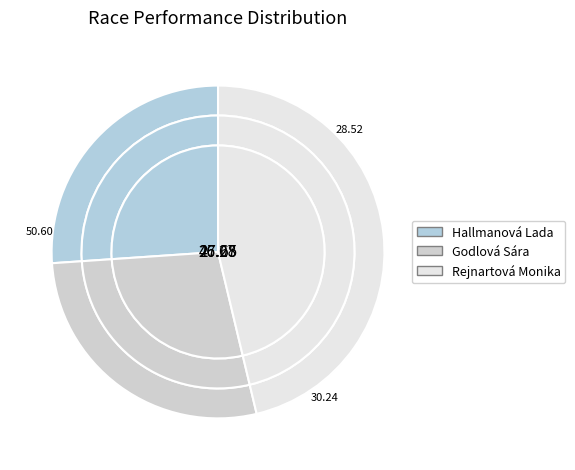

Is there a majority slice in this chart?

No